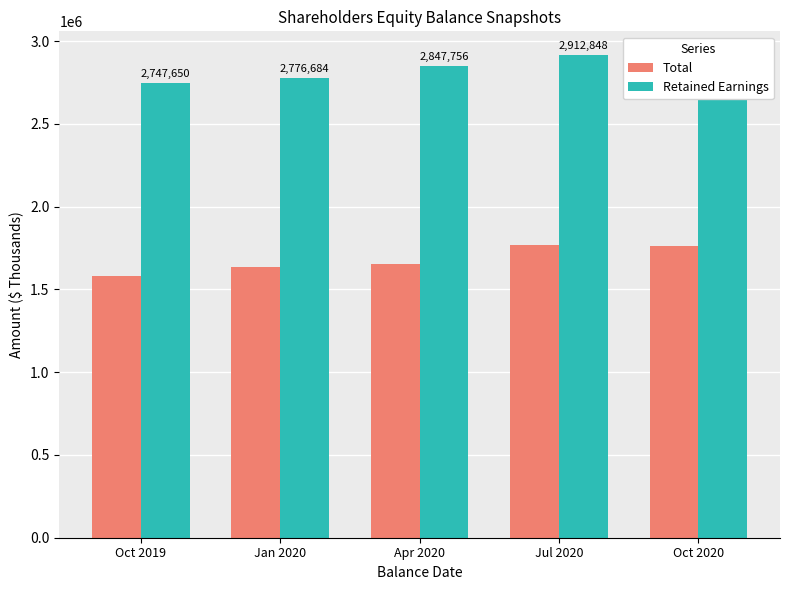

Which series has the largest total across all categories?

Retained Earnings